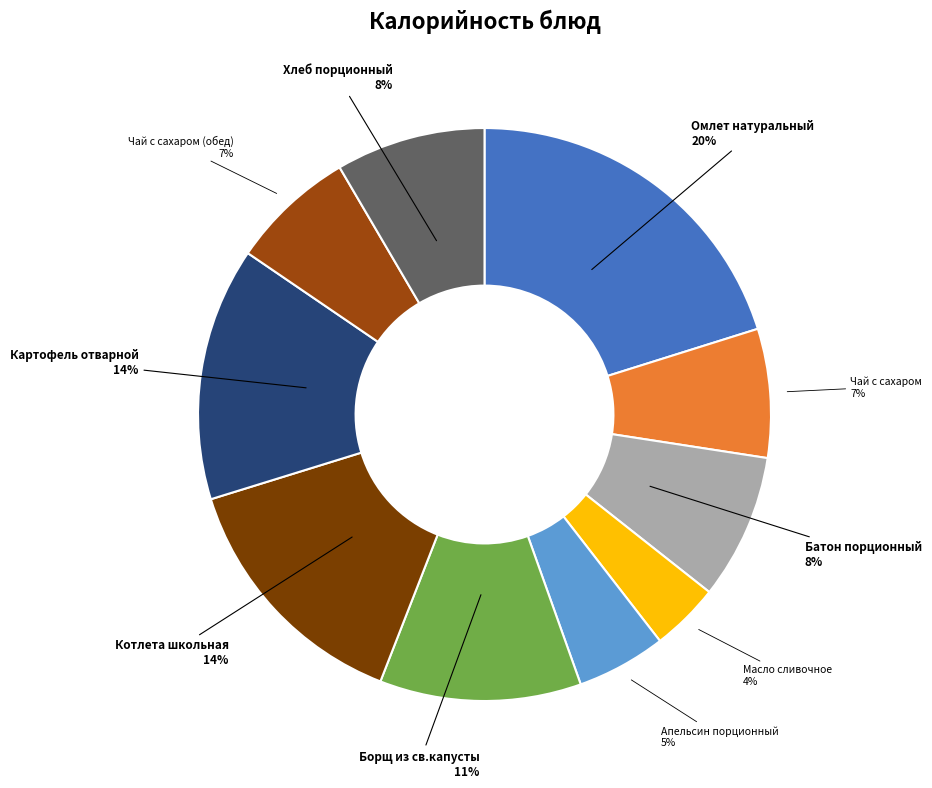

What is the ratio of the value at Батон порционный to the value at Картофель отварной?

0.6